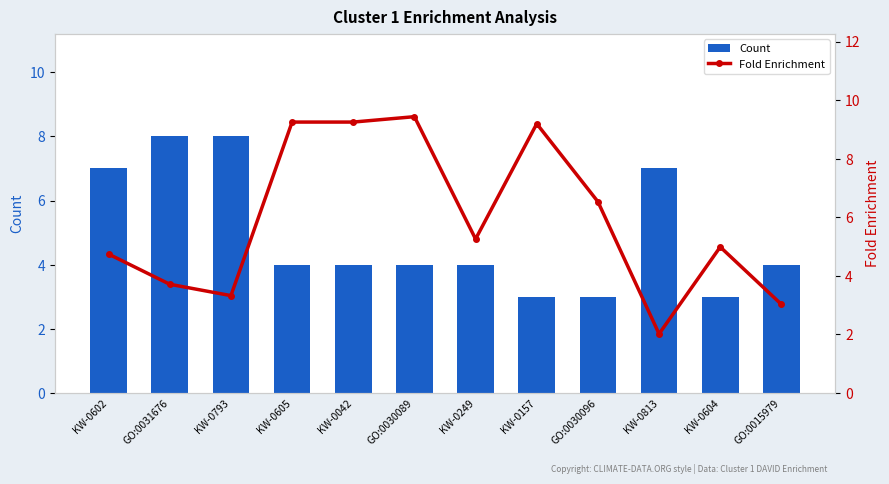

What is the minimum value shown in the chart?

2.0